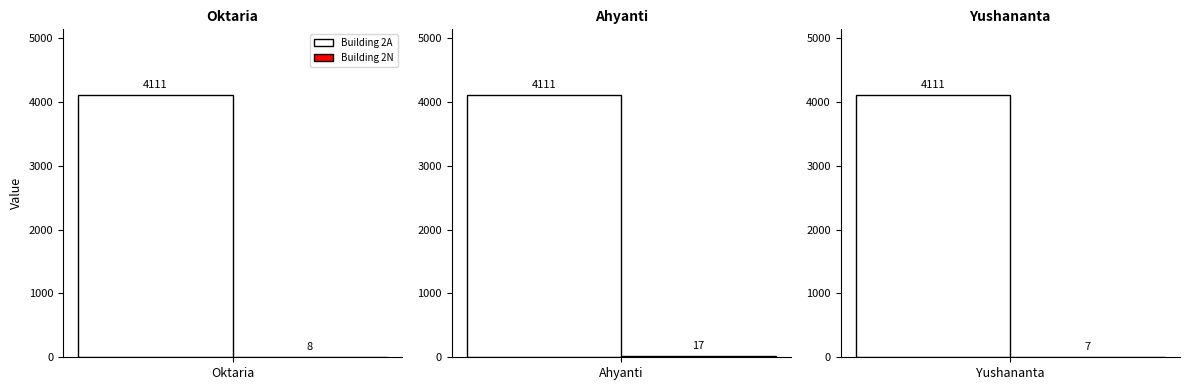

Which has a higher value, Oktaria or Ahyanti?

Oktaria